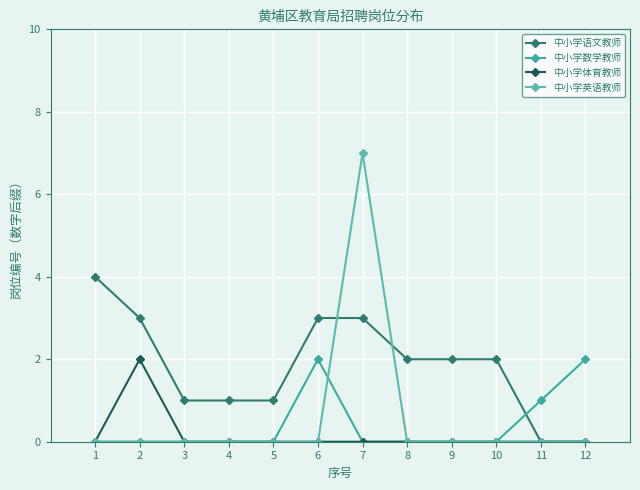

The 中小学英语教师 series shows 0 at 9. True or false?

True